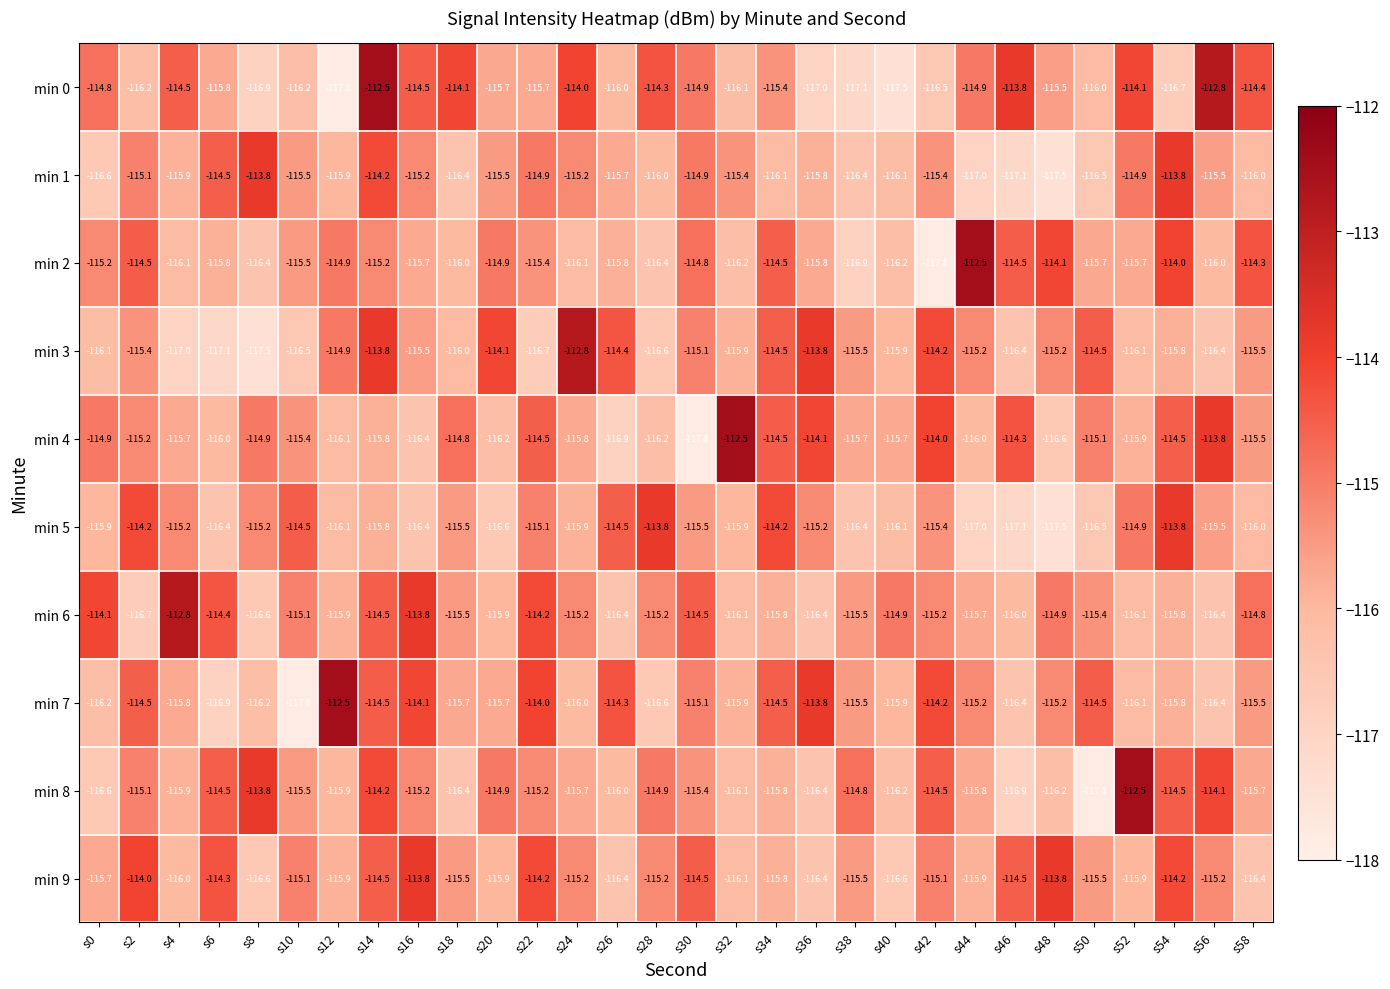

At which category is the sum across all series the highest?

s14